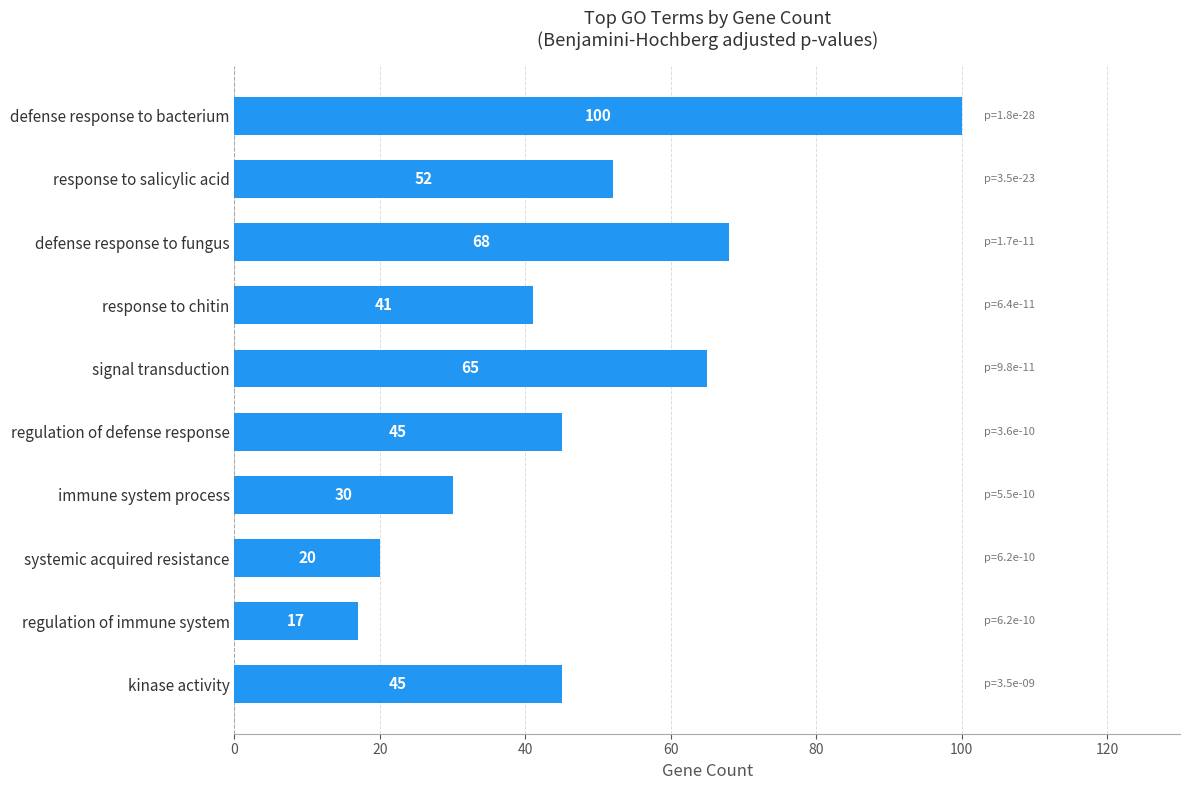

What is the ratio of the value at kinase activity to the value at immune system process?

1.5